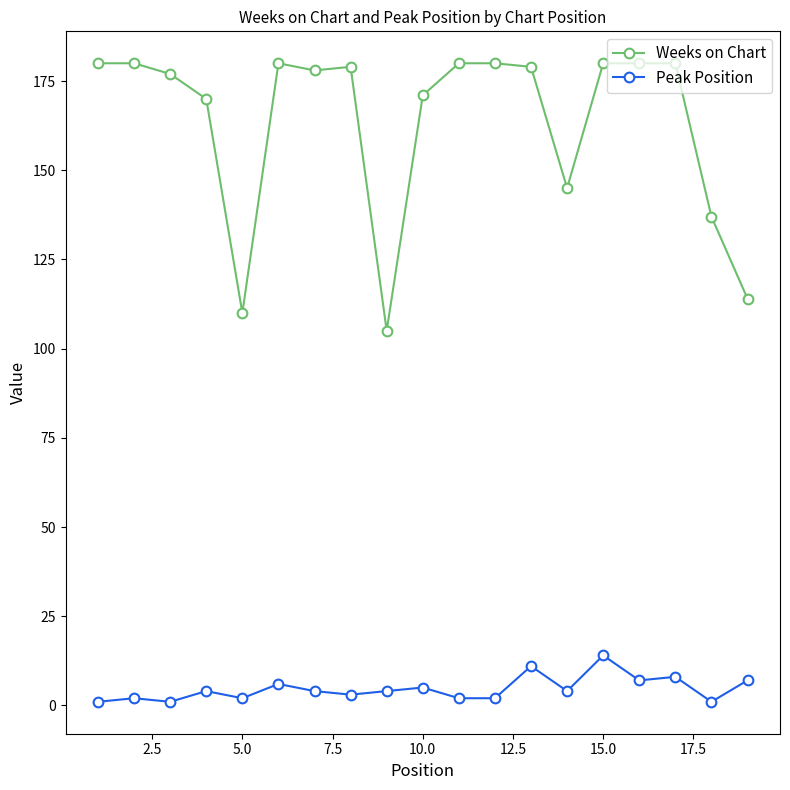

How many data points does each series have?

19